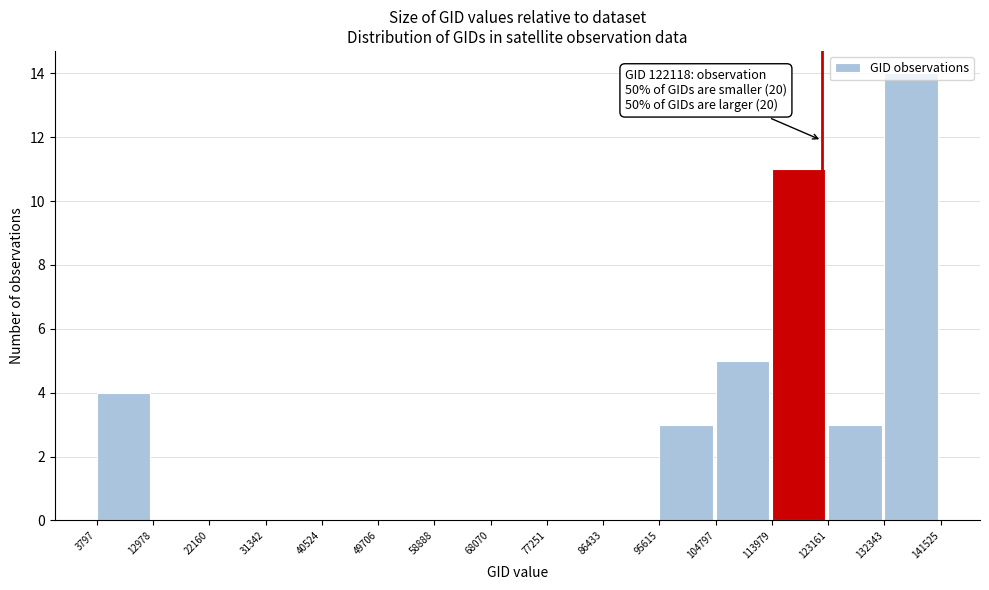

Which range on the x-axis has the tallest bar?

132343 to 141525